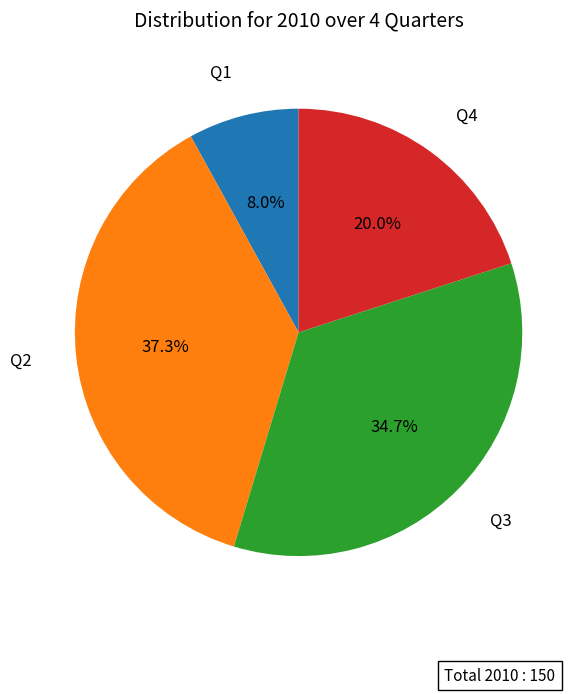

To the nearest percent, what is the difference between the largest and smallest slice percentages?

29%